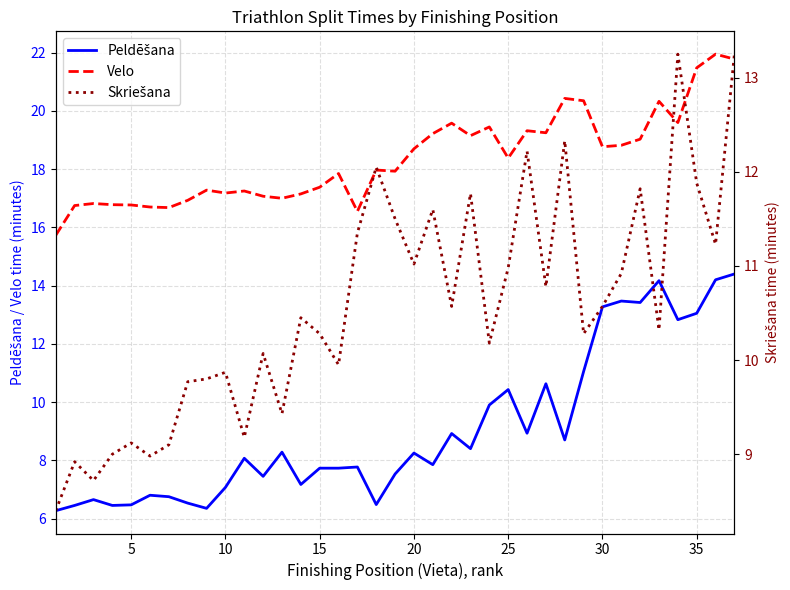

At how many categories does at least one series exceed 16?

36